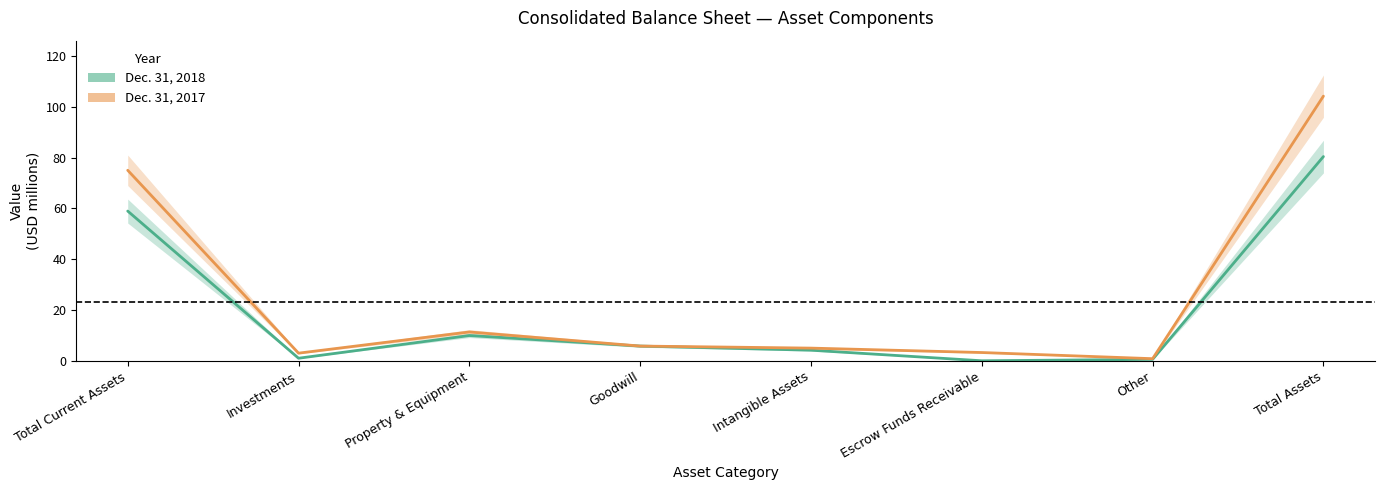

List the series in order of their peak value, lowest first.

Dec. 31, 2018, Dec. 31, 2017